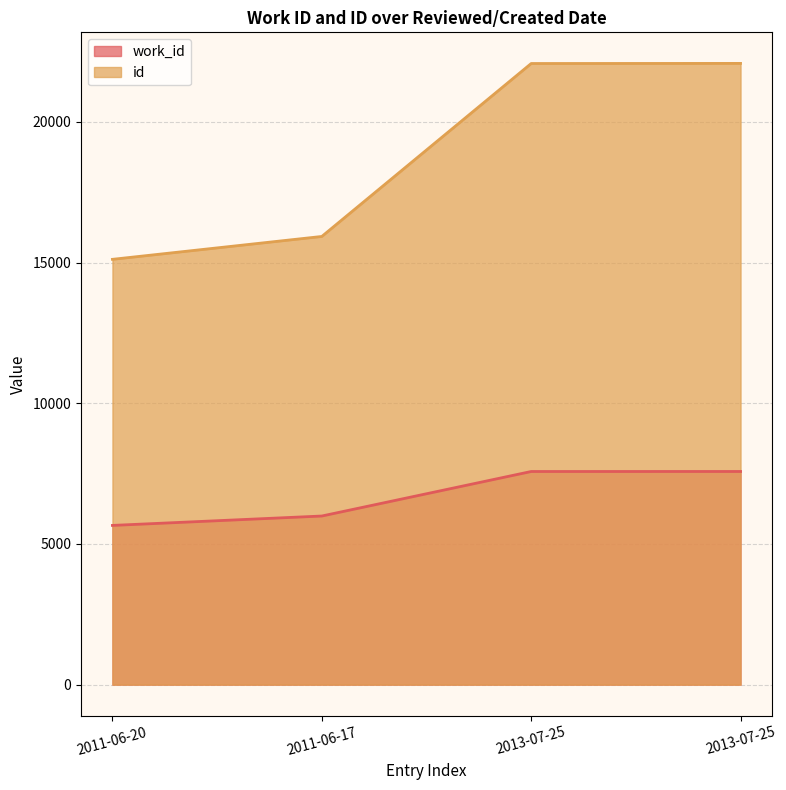

At 2013-07-25, list the series in order from largest to smallest.

id, work_id